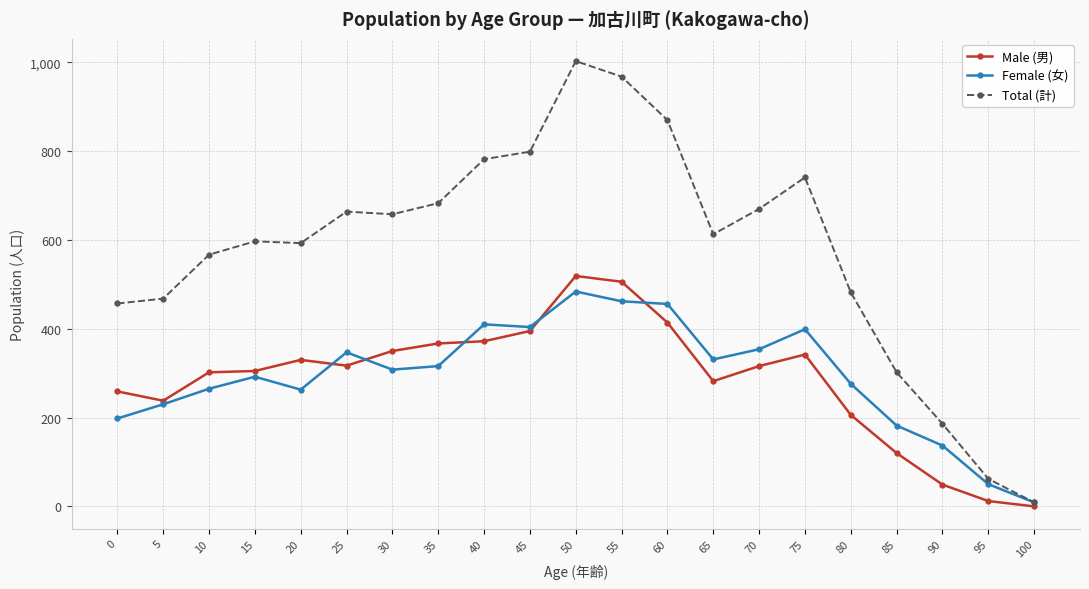

True or false: Male (男) and Total (計) cross at least once.

False